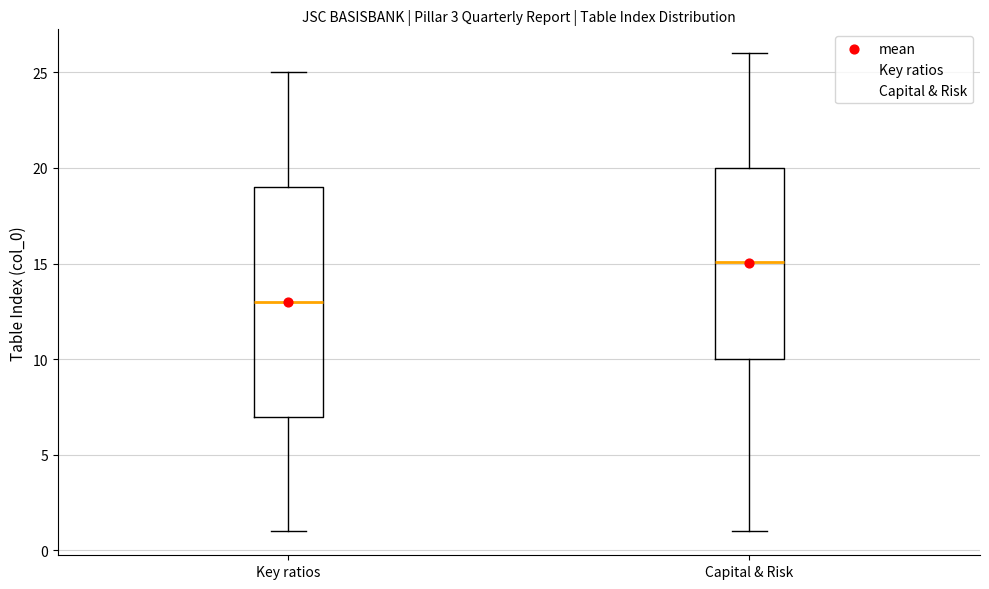

Where does the median line of the box for Key ratios sit on the y-axis? The values are not printed on the chart, so give them approximately, as read against the axis.

13